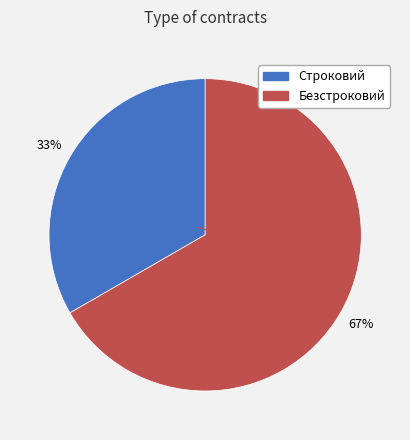

How many slices are in this pie chart?

2